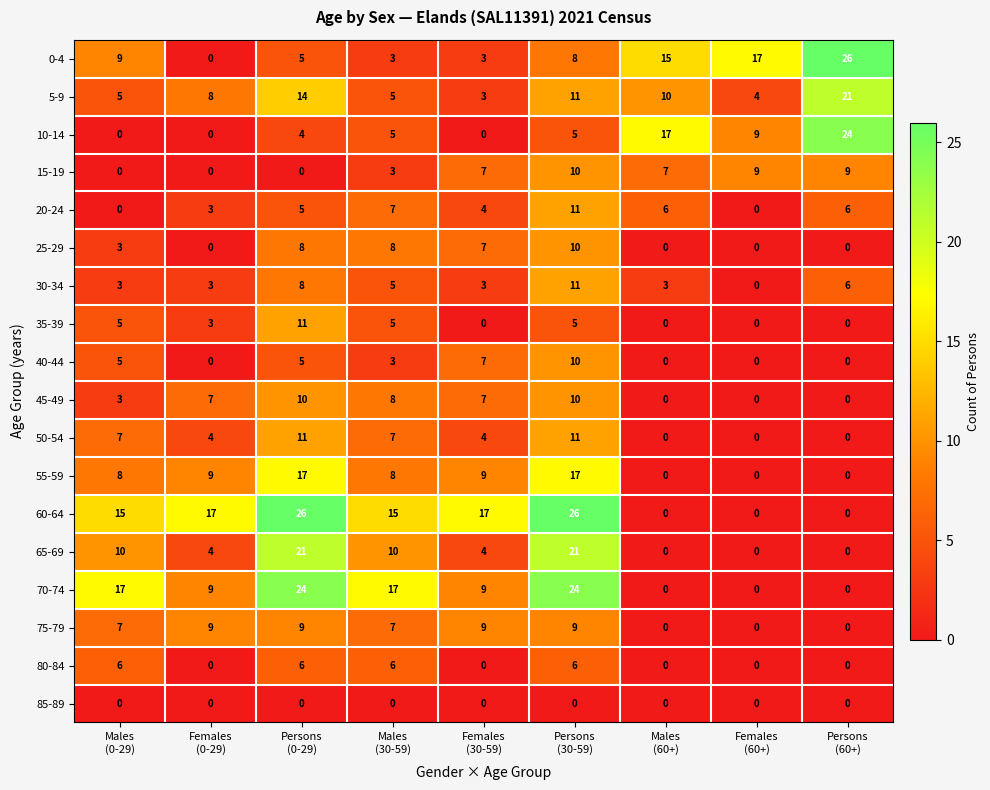

What is the maximum value for 40-44?

10